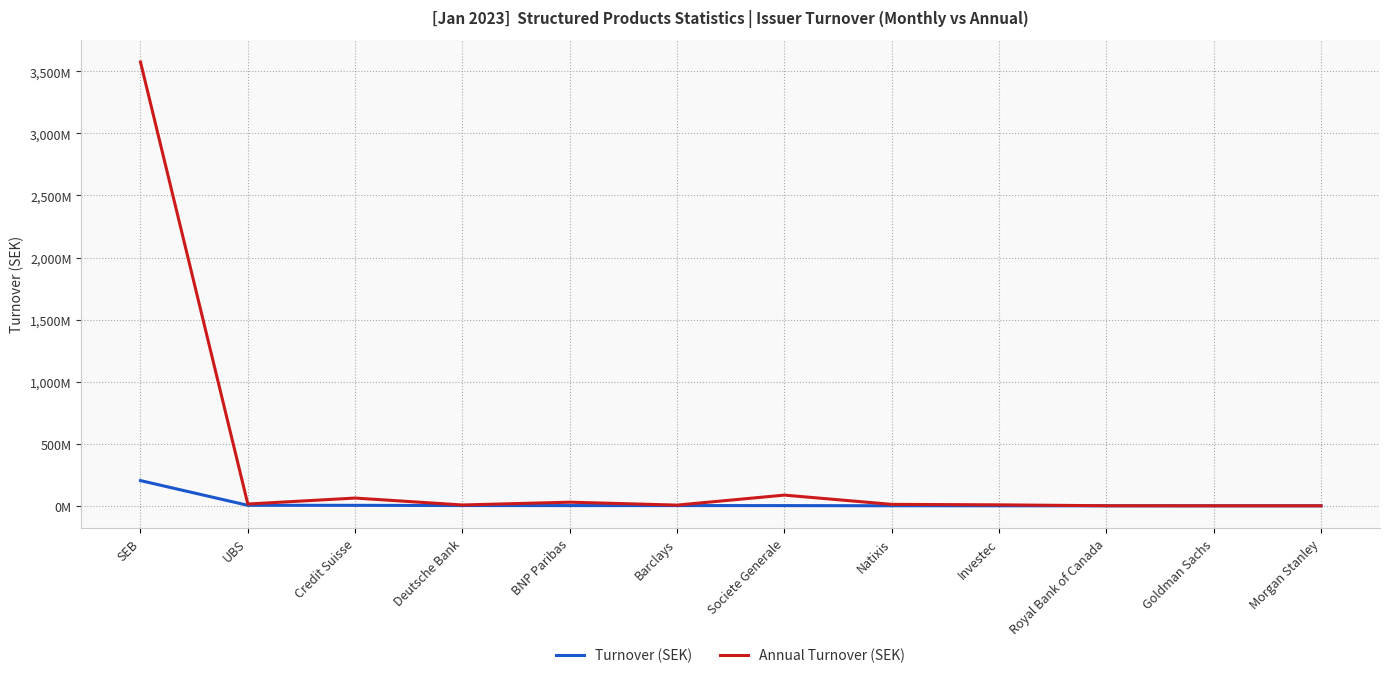

What are all the series names shown in the legend?

Turnover (SEK), Annual Turnover (SEK)